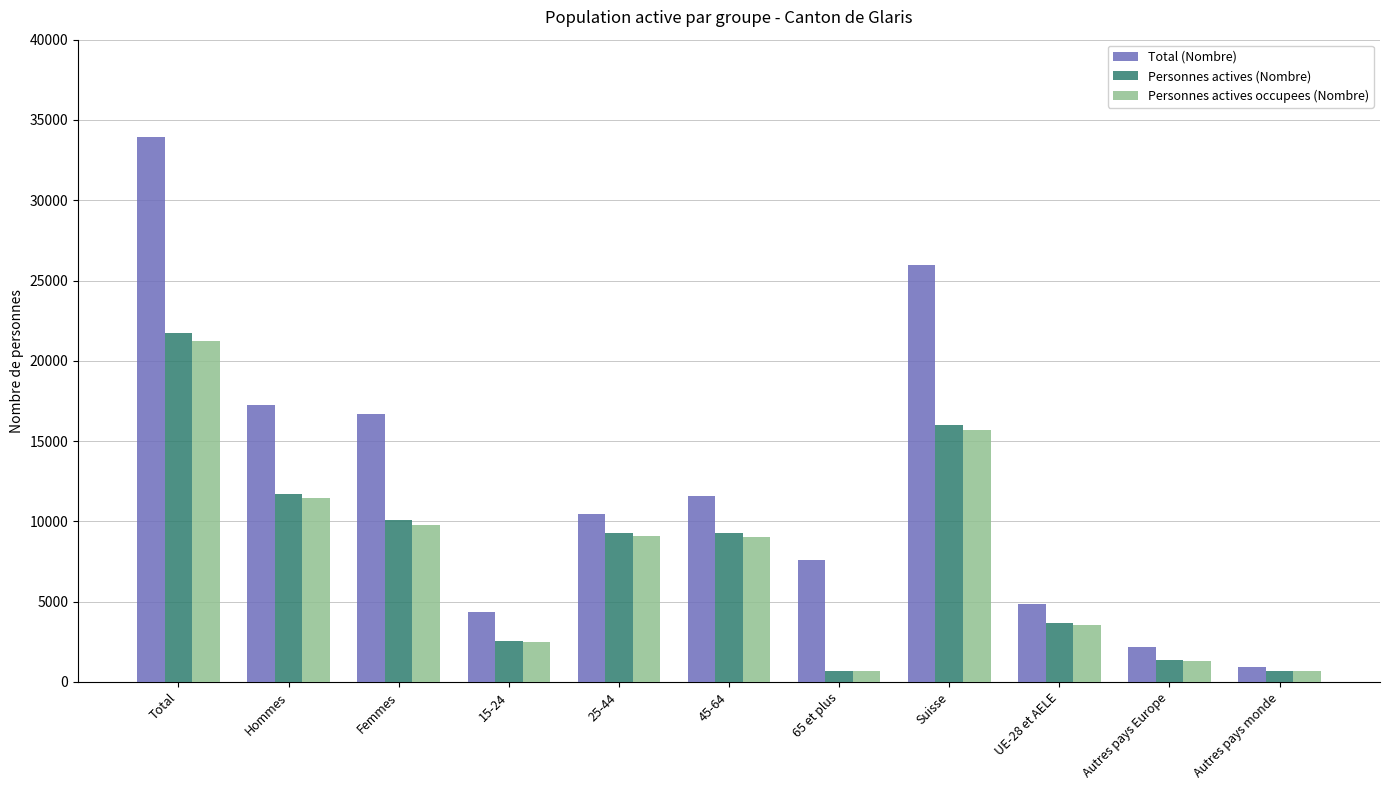

What is the average value of the Personnes actives occupees (Nombre) series?

7715.9